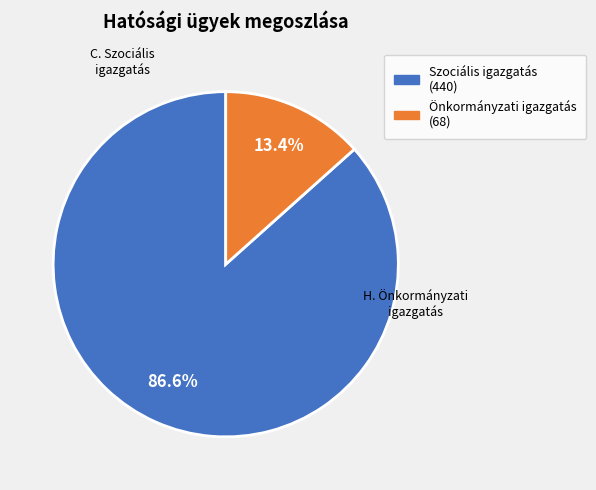

Is there any slice that represents more than half of the pie?

Yes